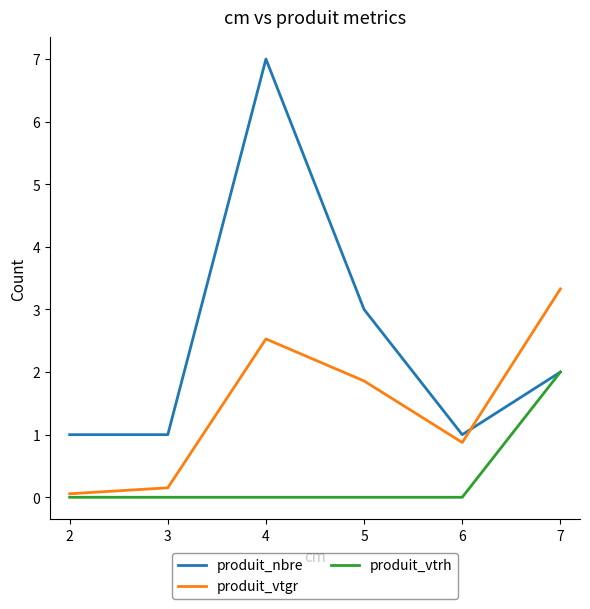

At which category is the sum across all series the highest?

4